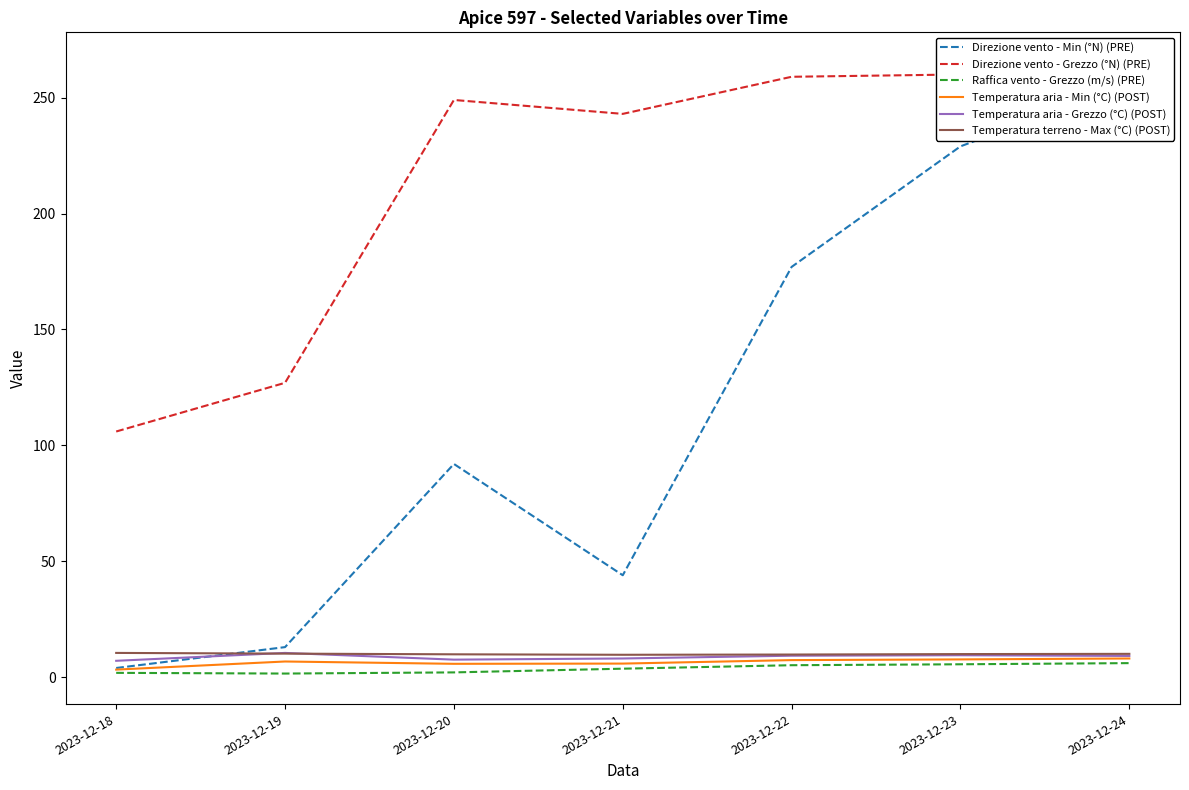

True or false: Temperatura aria - Min (°C) (POST) has more than 2 interior local peaks.

False